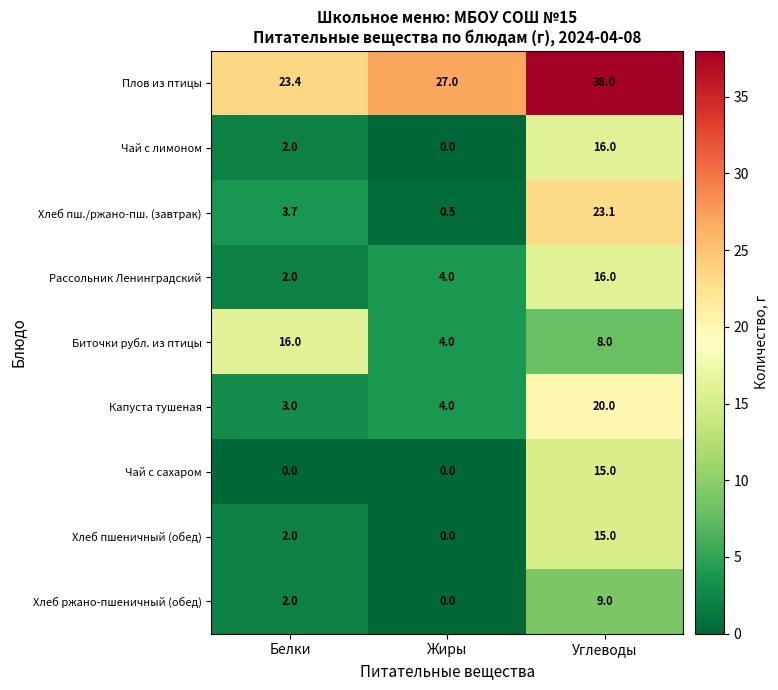

Between Жиры and Углеводы, which series saw the biggest shift?

Хлеб пш./ржано-пш. (завтрак)